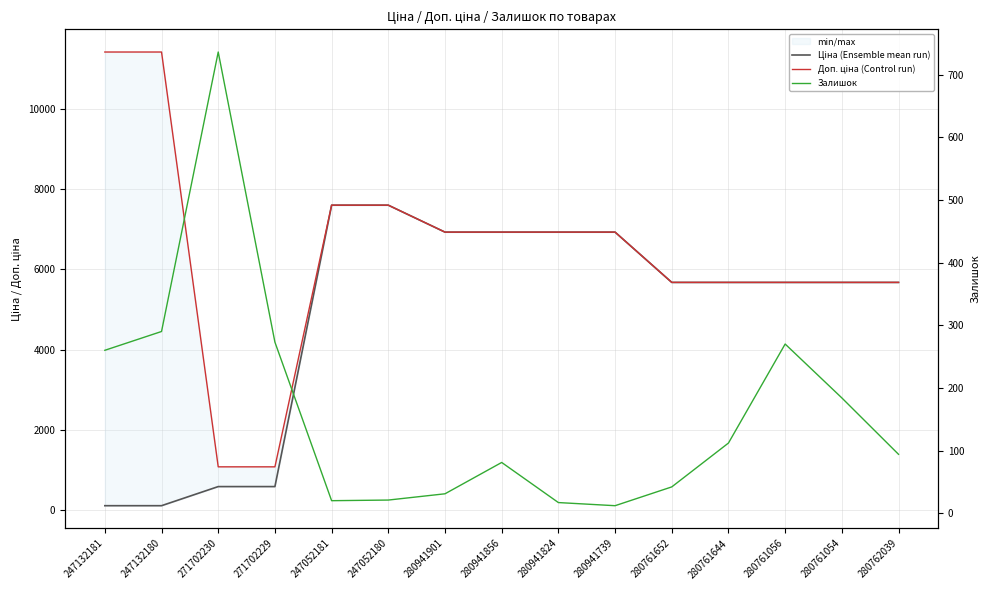

List the series in order of their peak value, highest first.

Доп. ціна (Control run), Ціна (Ensemble mean run), Залишок